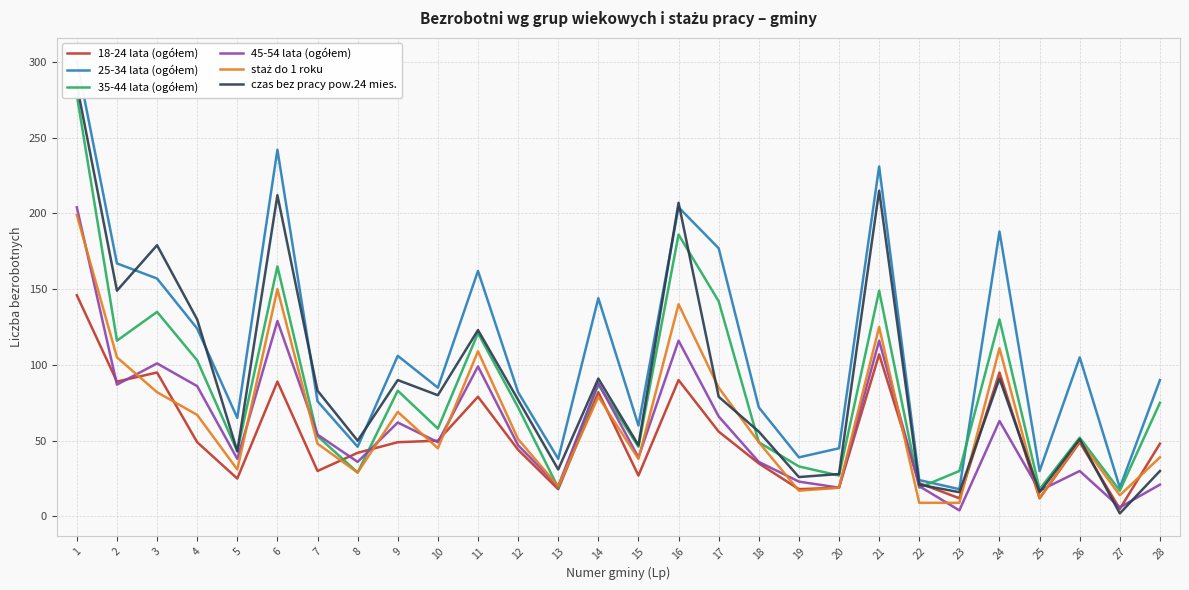

Does the chart have visible grid lines?

Yes